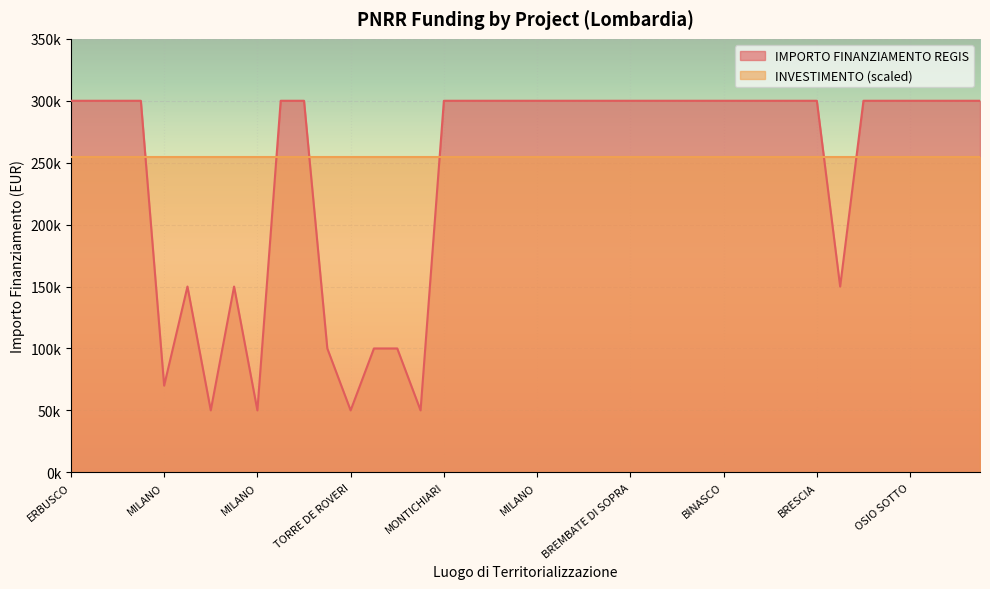

Rank the categories by value from highest to lowest.

ERBUSCO, Provincia di BERGAMO, REZZATO, BASSANO BRESCIANO, CORMANO, CERMENATE, MONTICHIARI, CAZZAGO SAN MARTINO, MILANO, MILANO, MILANO, MILANO, MONZA, MILANO, BREMBATE DI SOPRA, MASATE, SETTALA, MILANO, BINASCO, TAVERNERIO, MILANO, MONZA, BRESCIA, PASSIRANO, MILANO, OSIO SOTTO, MILANO, MILANO, NOVA MILANESE, SOLBIATE ARNO, BRESCIA, MILANO, VIMERCATE, BRESCIA, MILANO, MILANO, MILANO, MILANO, TORRE DE ROVERI, PIEVE FISSIRAGA